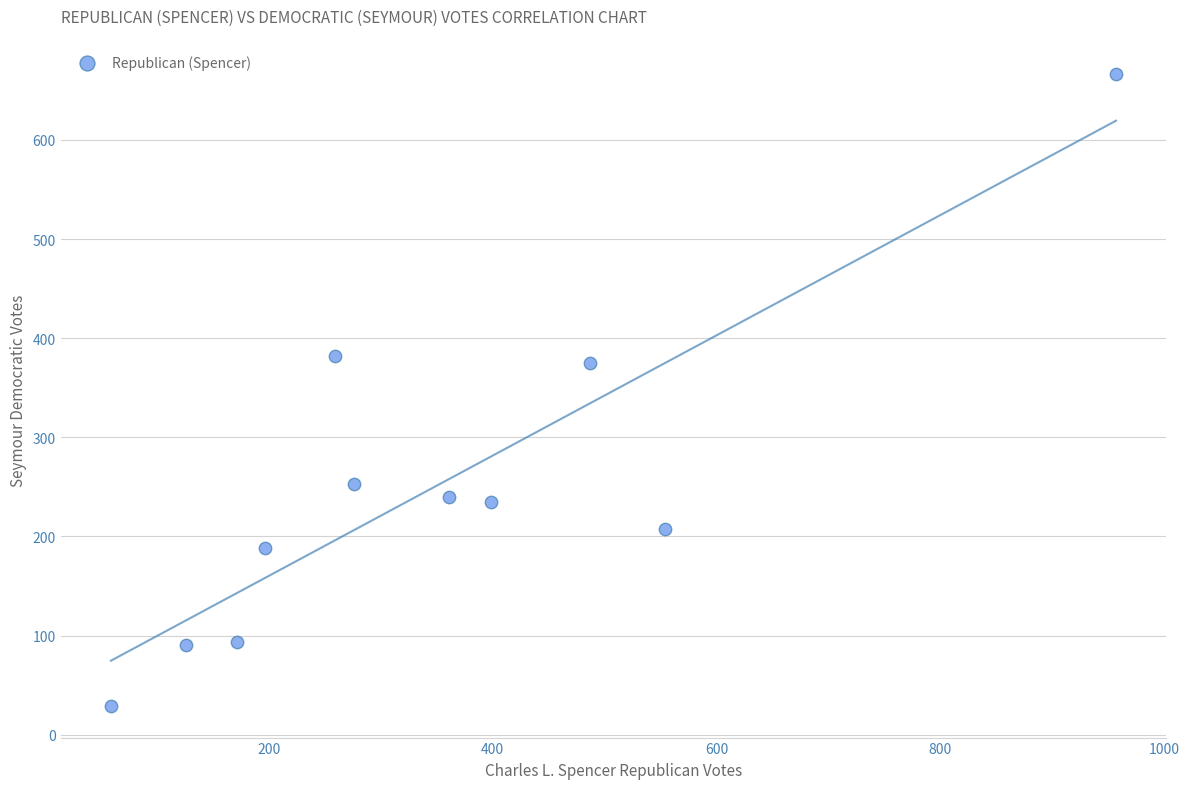

What is the range of X values (max minus min)?

898